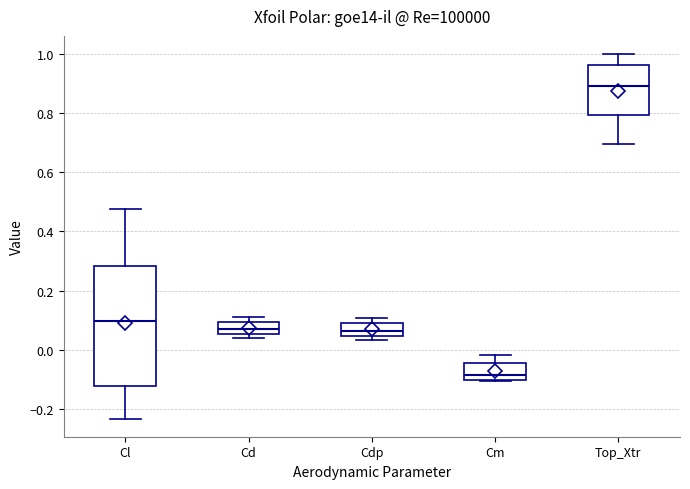

Reading left to right, transcribe this box plot: for each box, give where its median line is, the range the box spans, and where its two whiskers end, as read against the y-axis. The values are not printed on the chart, so give them approximately, as read against the axis.

Cl: median 0.10, box -0.12 to 0.28, whiskers -0.24 to 0.48
Cd: median 0.06 (inside the box), box 0.06 to 0.10, whiskers 0.04 to 0.12
Cdp: median 0.06, box 0.04 to 0.10, whiskers 0.04 (just below the box's lower edge) to 0.10 (just above the box's upper edge)
Cm: median -0.08, box -0.10 to -0.04, whiskers -0.10 to -0.02
Top_Xtr: median 0.90, box 0.80 to 0.96, whiskers 0.70 to 1.00